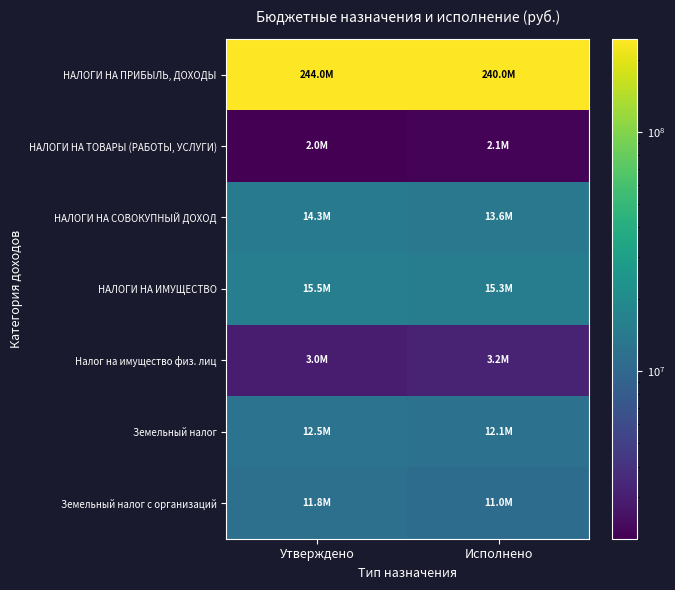

Between Утверждено and Исполнено, which series saw the biggest shift?

НАЛОГИ НА ПРИБЫЛЬ, ДОХОДЫ